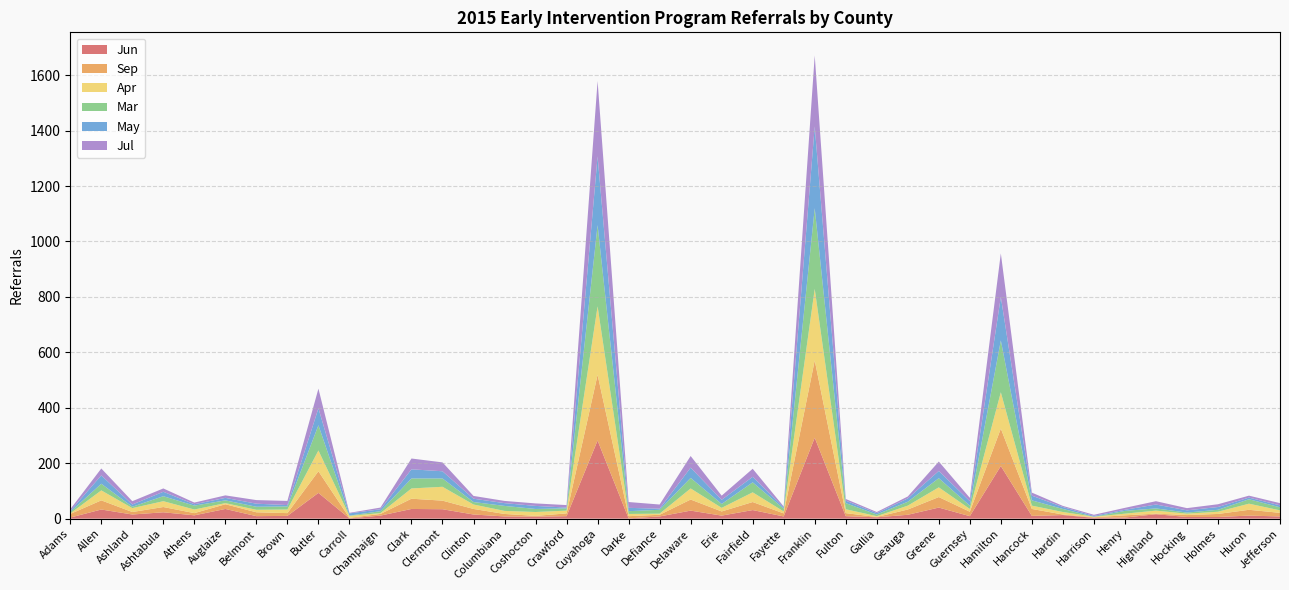

Reading right to left, extract all data points from this chart.

Jun: 8	11	6	6	16	4	3	13	10	190	9	40	14	5	9	292	8	31	11	29	8	1	282	9	7	8	15	34	35	11	1	93	10	9	35	12	23	15	33	4
Sep: 13	21	11	7	2	8	2	2	25	135	16	38	19	1	11	279	11	29	15	40	6	8	237	10	3	9	20	31	37	6	2	78	10	14	17	8	19	9	33	13
Apr: 9	22	8	5	11	6	2	9	12	131	10	35	14	3	14	258	7	35	13	40	4	8	247	10	14	11	16	50	37	3	7	75	13	9	4	13	21	14	36	2
Mar: 11	16	7	4	8	10	0	11	19	187	12	33	14	6	22	291	10	36	14	38	14	10	293	8	11	18	9	30	36	7	1	91	11	11	10	14	18	5	24	5
May: 7	6	10	8	14	4	3	7	17	157	16	26	12	5	9	295	5	20	15	37	4	12	248	3	11	10	12	26	33	7	8	61	5	11	9	5	16	8	30	4
Jul: 8	7	10	8	12	7	4	4	11	157	12	34	7	4	6	256	3	29	15	42	15	21	272	9	9	8	10	32	39	6	2	71	15	13	9	6	12	12	25	6